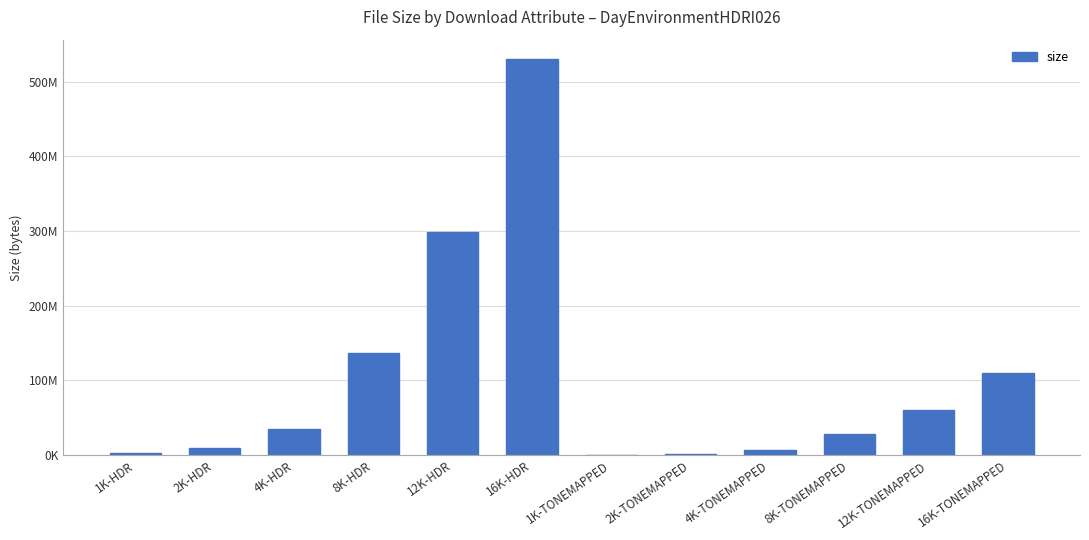

The chart shows a value of 28363074 at 16K-TONEMAPPED. True or false?

False